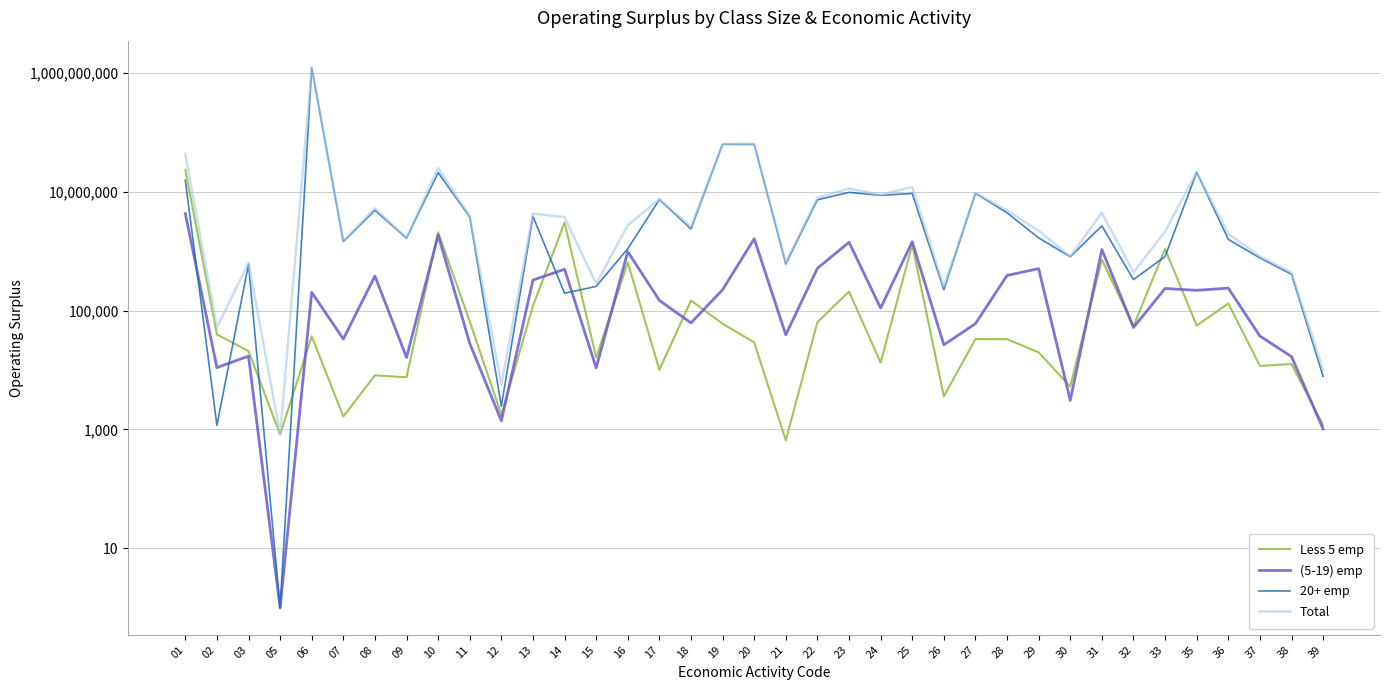

How many values in the Total series exceed 2721555?

18